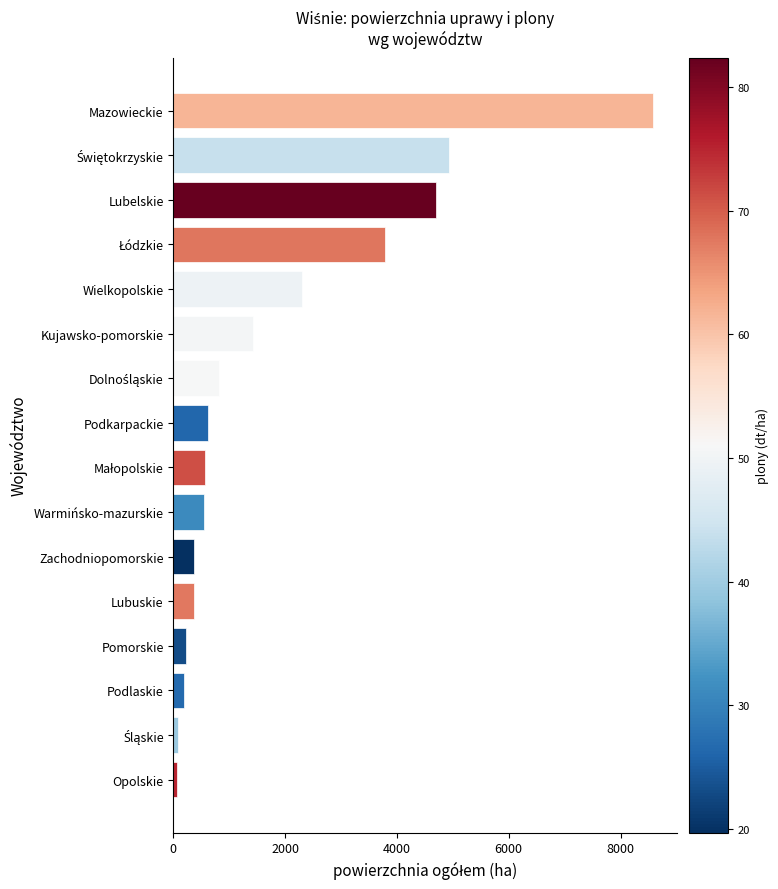

What is the average value?

1849